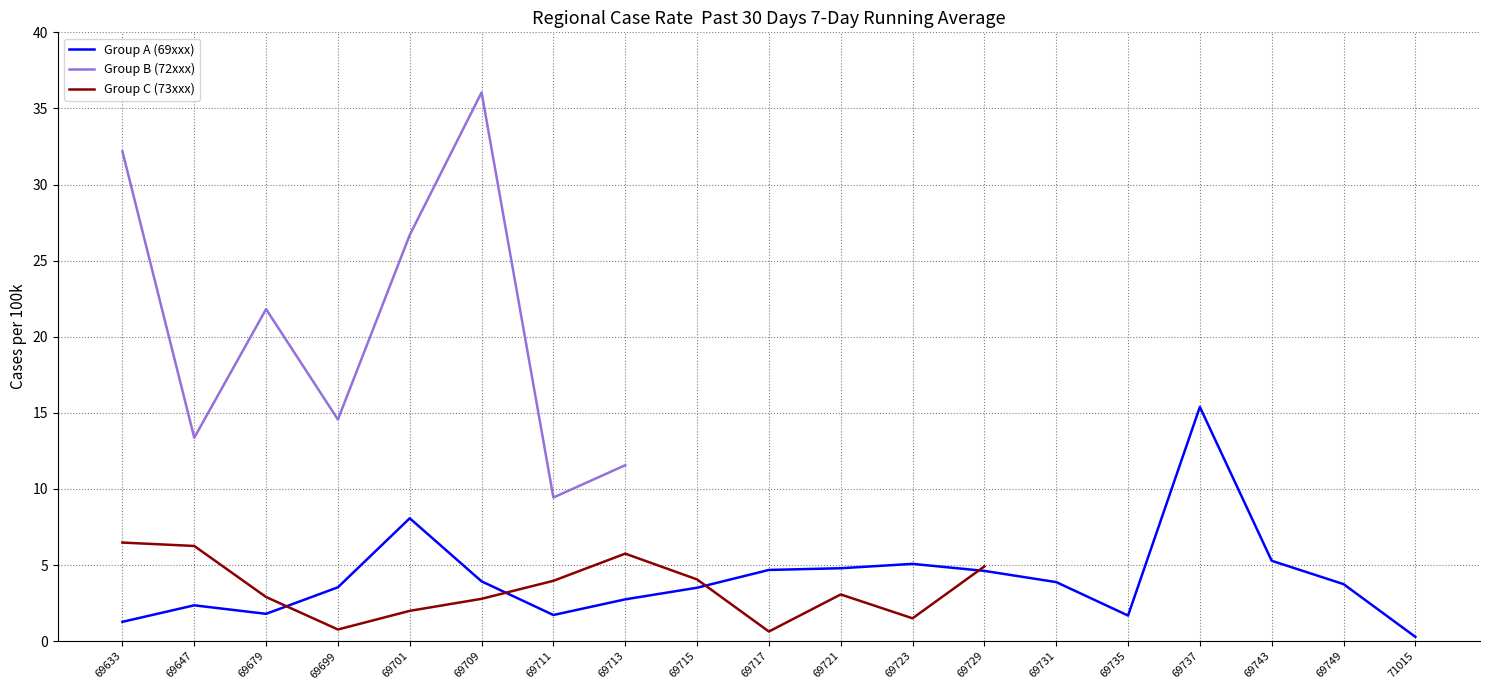

What is the total value across all series at 69699?

18.9